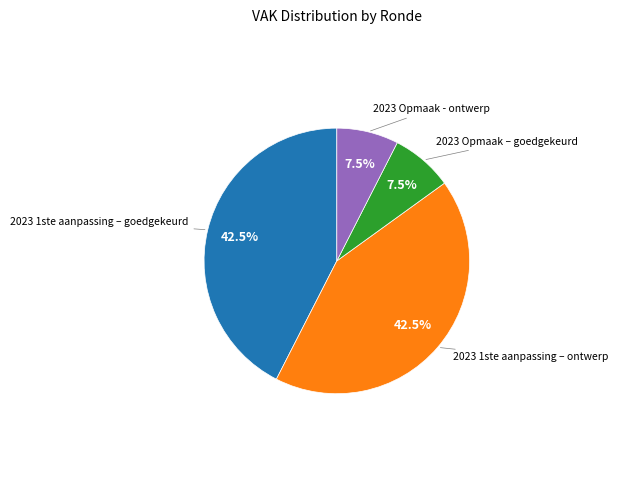

Does any single category account for the majority?

No